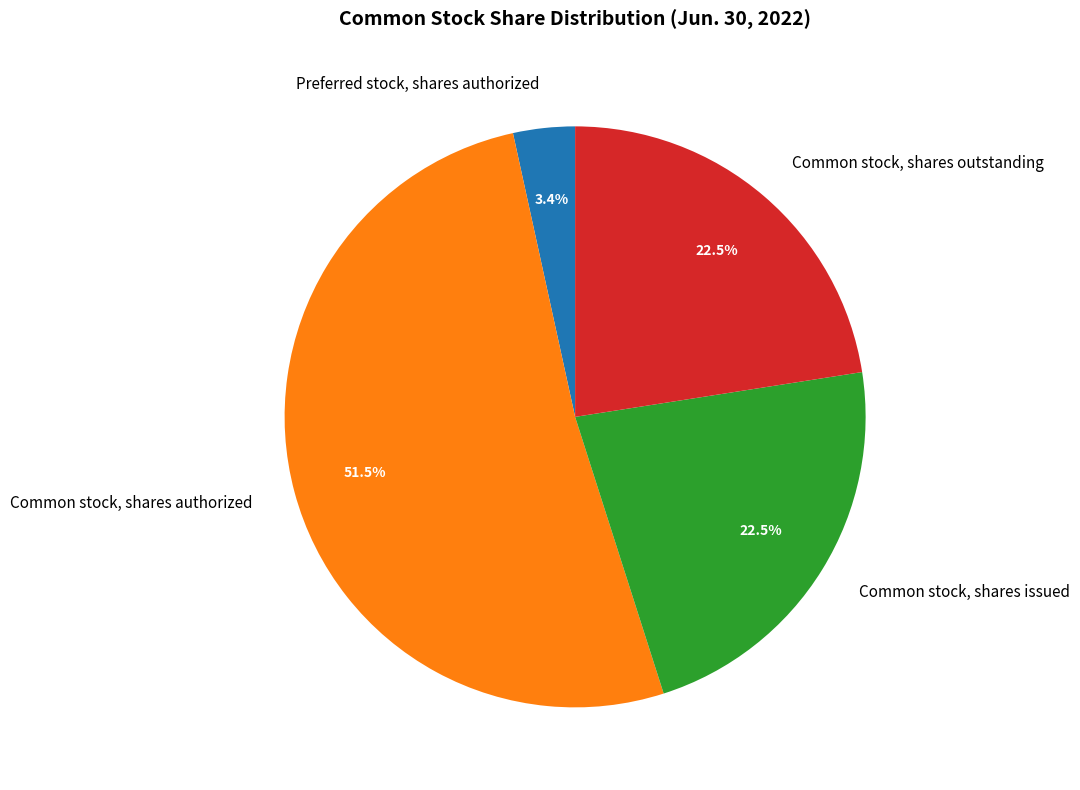

To the nearest percent, what is the difference between the largest and smallest slice percentages?

48%